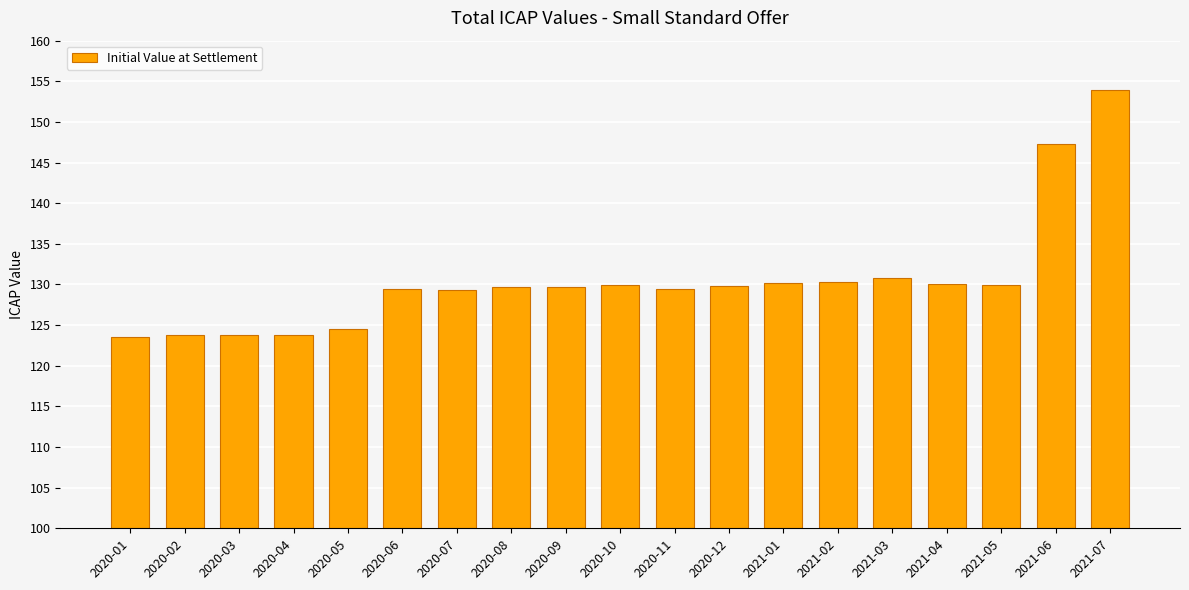

The value at 2020-09 is 129.7. True or false?

True